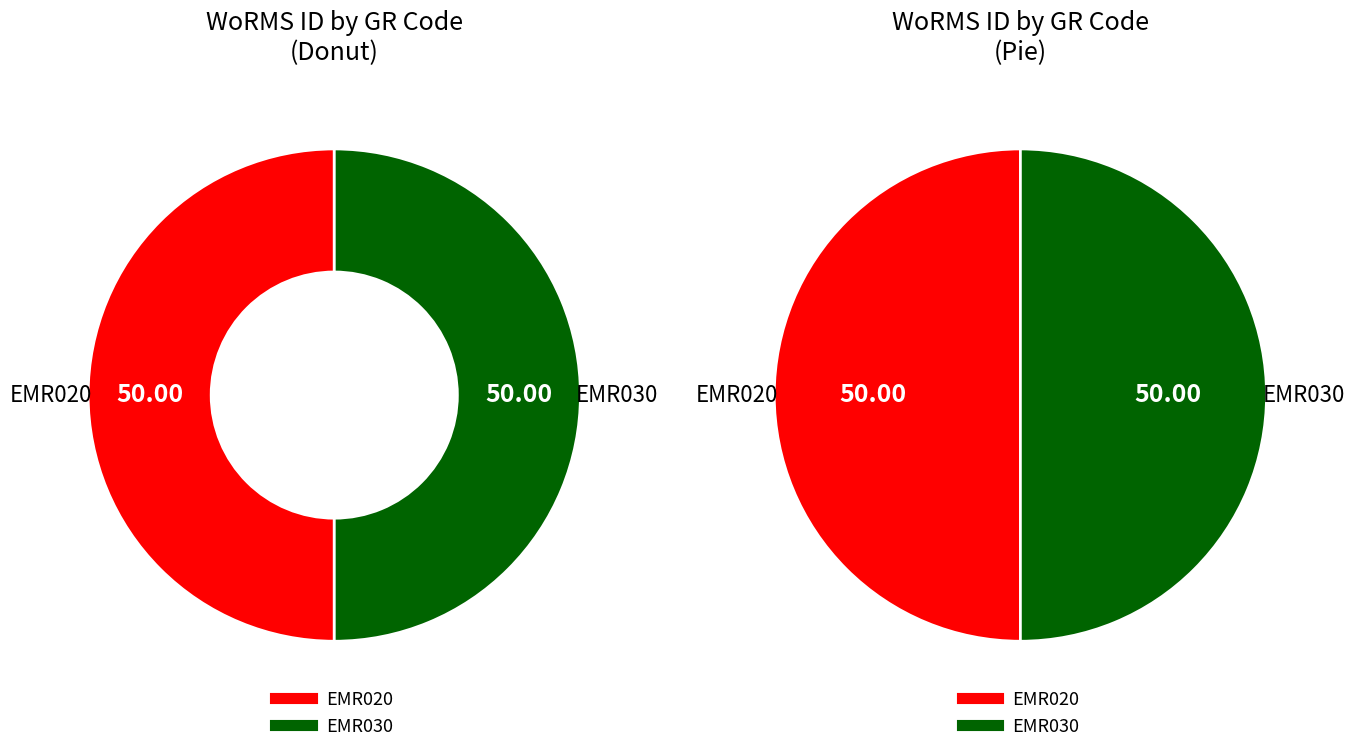

Is it true that EMR020 is 50% of the pie?

True